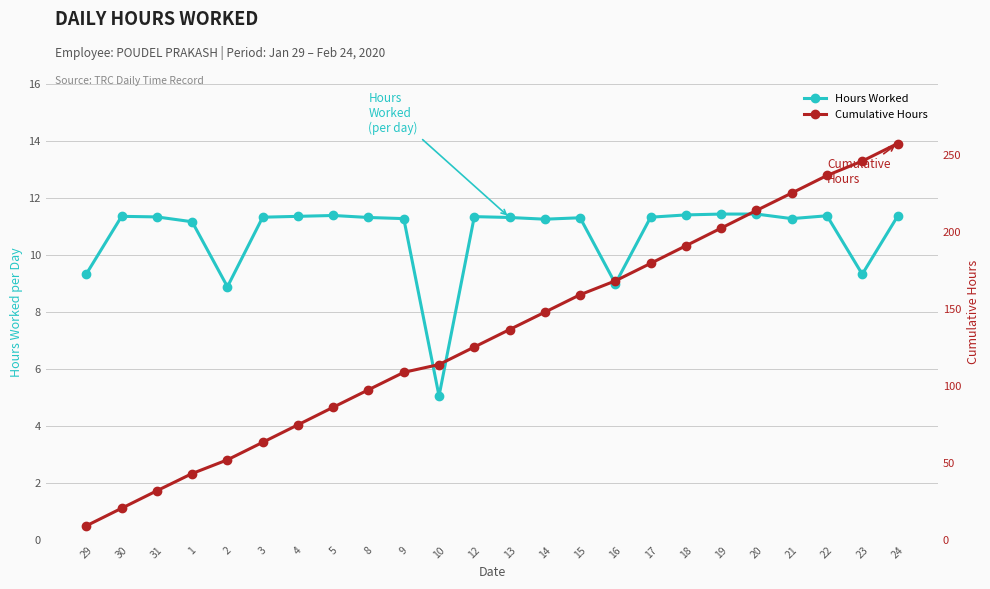

Which category has the lowest value in the Cumulative Hours series?

29